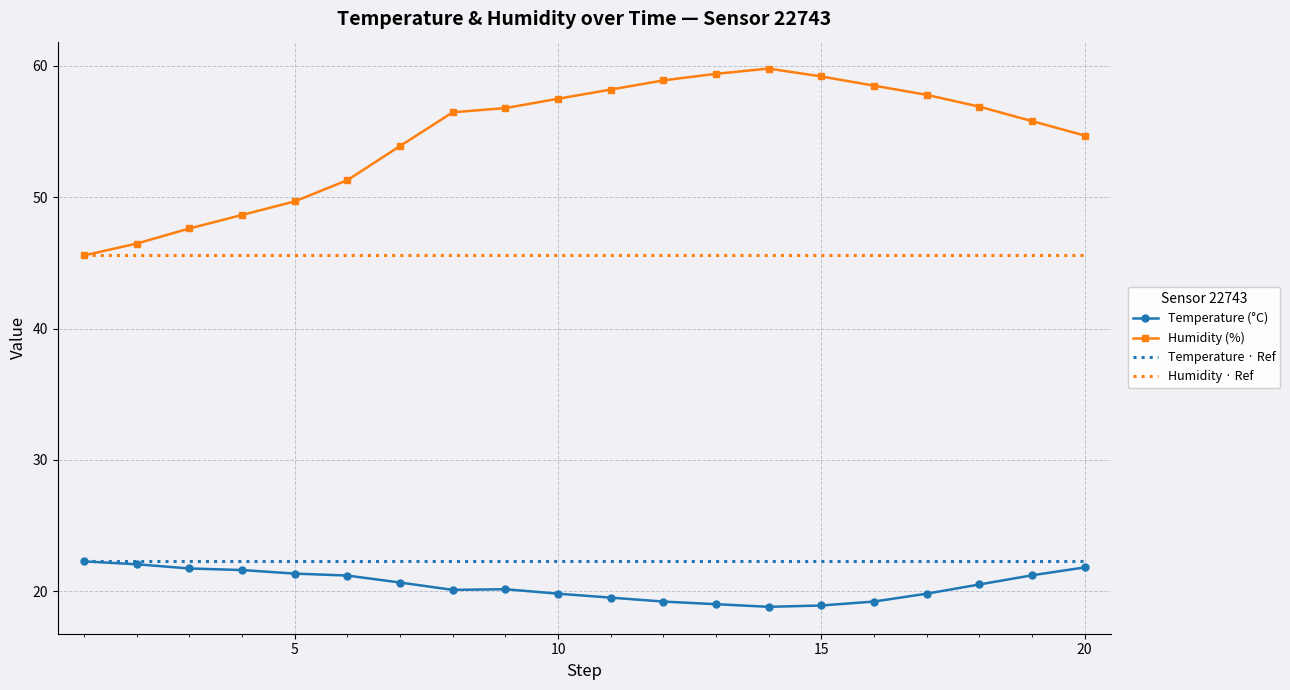

Count the number of data series in this chart.

4